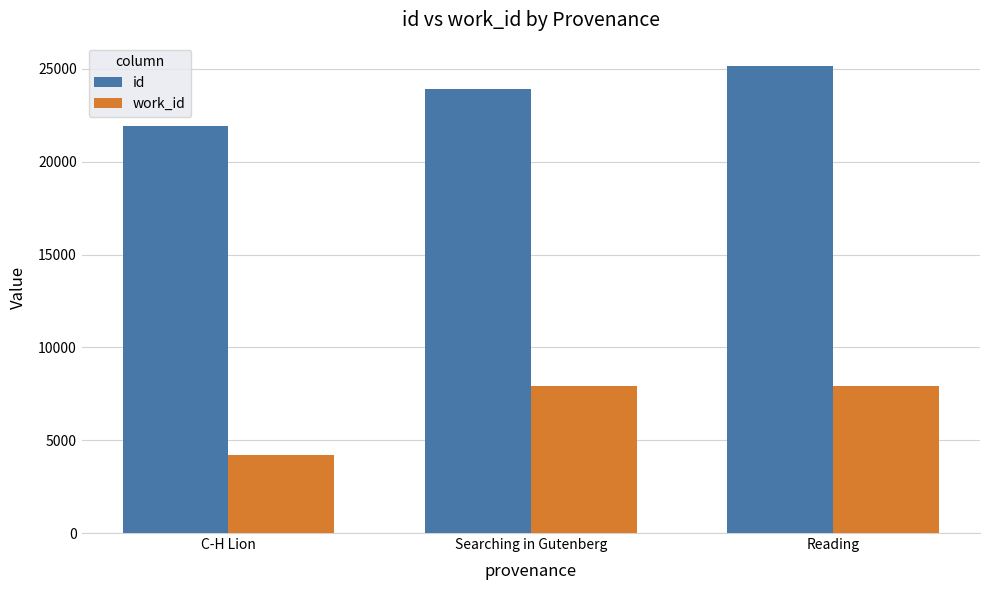

At C-H Lion, list the series in order from largest to smallest.

id, work_id